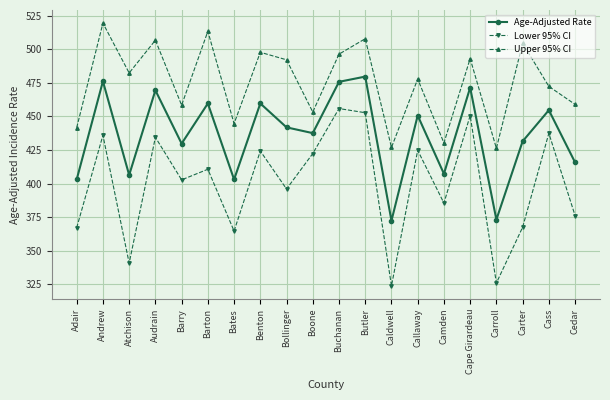

At which category is the sum across all series the highest?

Butler